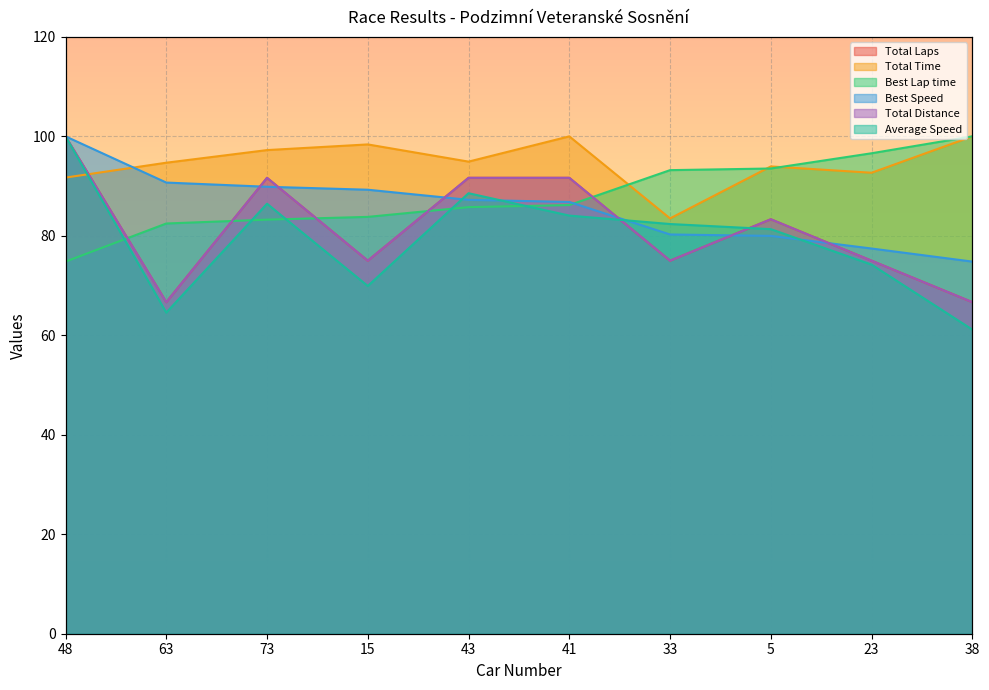

Which has a higher value, 23 or 48?

48